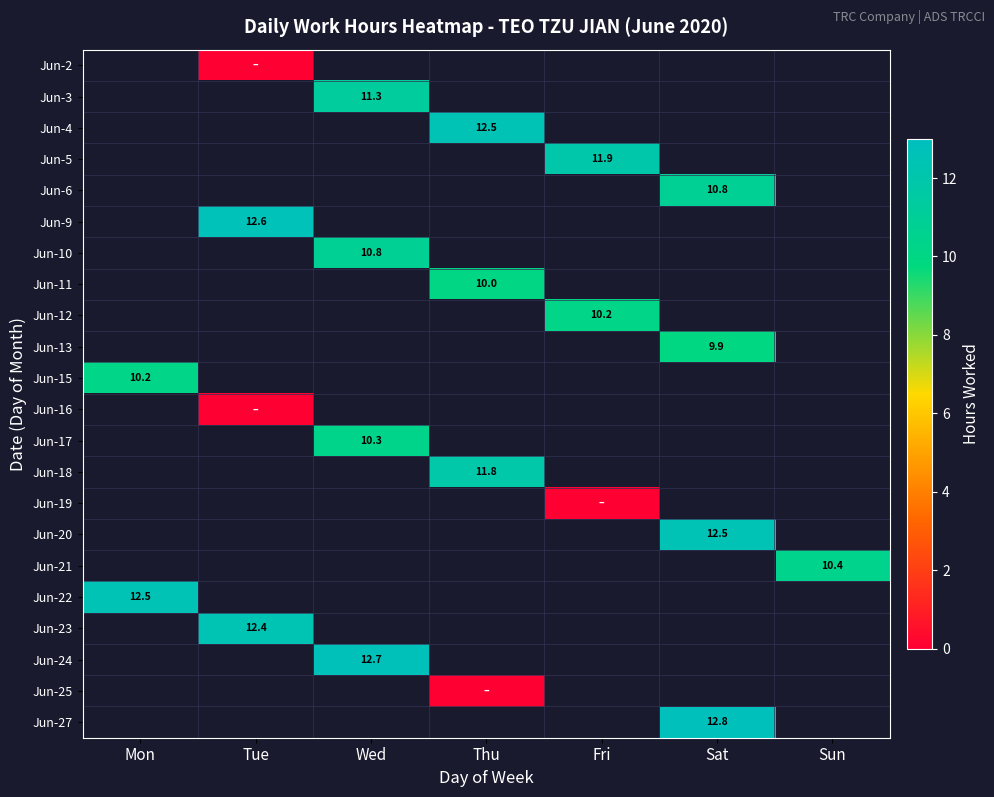

True or false: Jun-20 has a value of 12.5 at Sat.

True